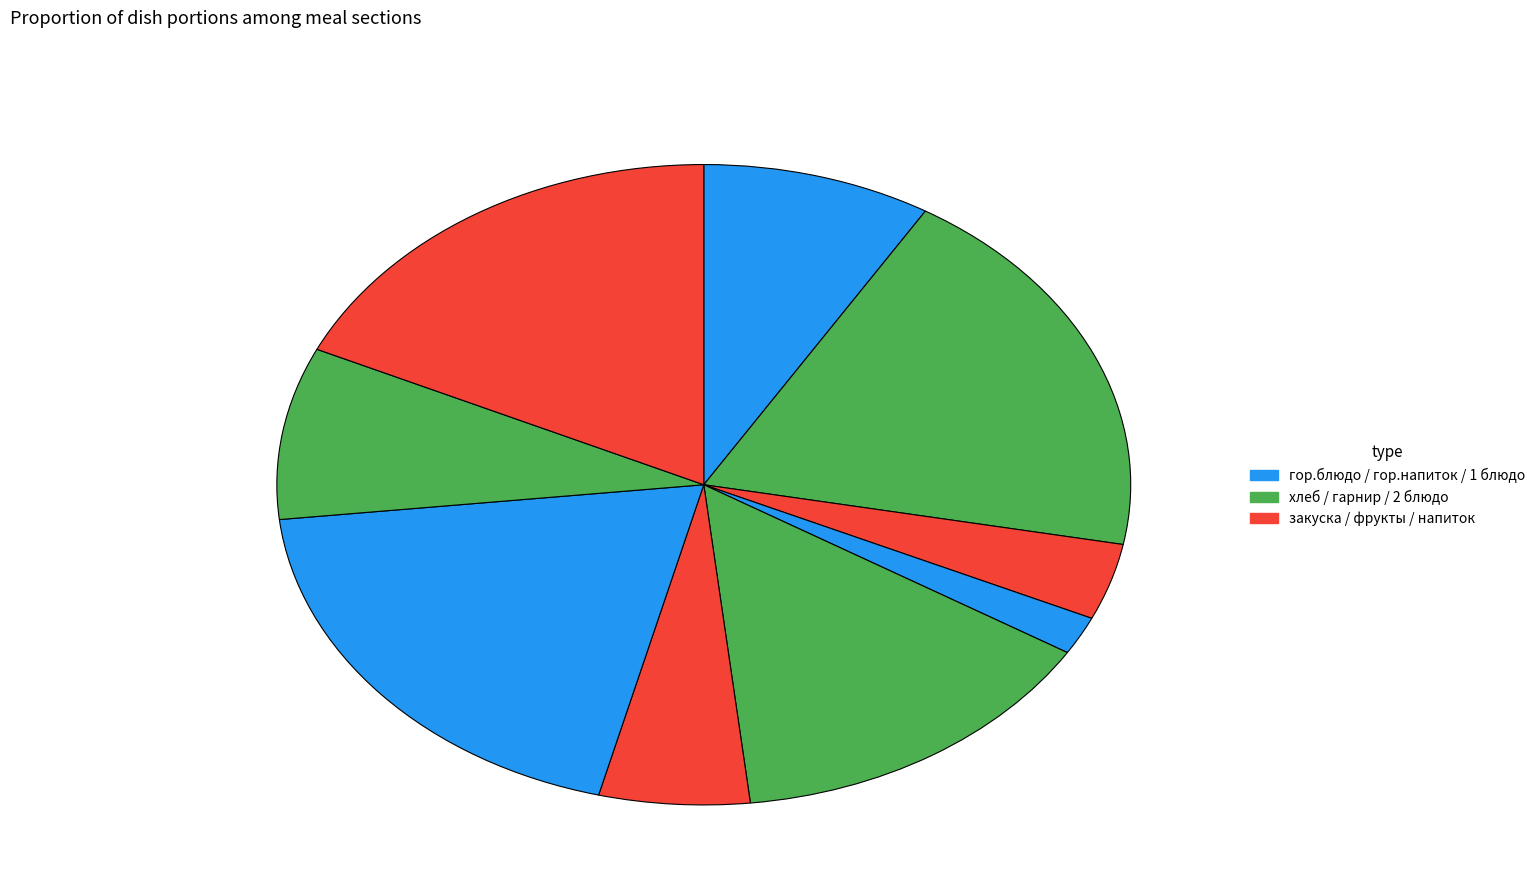

How many slices are in this pie chart?

9